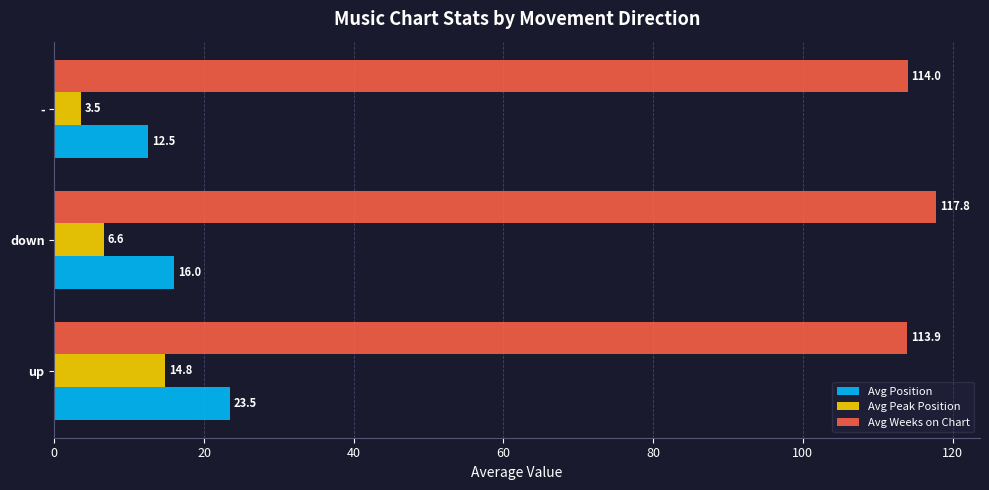

Count the number of data series in this chart.

3